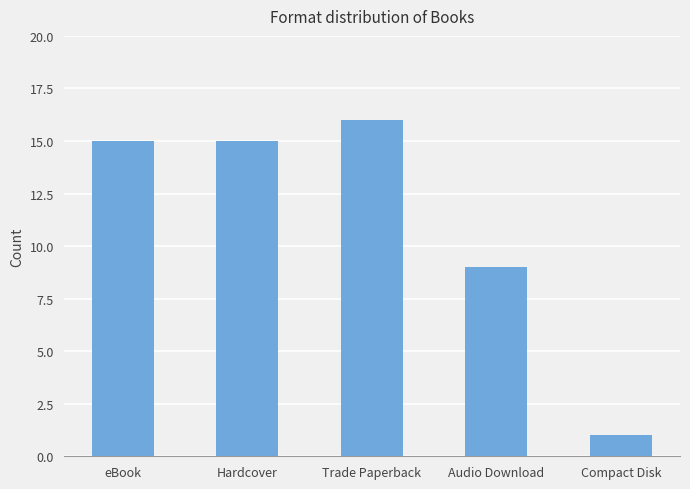

Is it true that the value at Audio Download is 9?

True